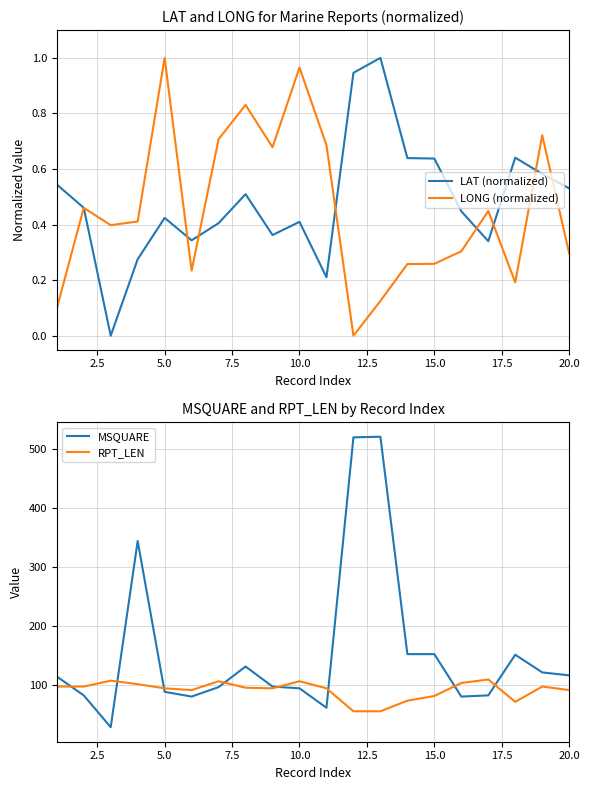

What is the value of the LAT (normalized) point at the 9th from the left?

0.4